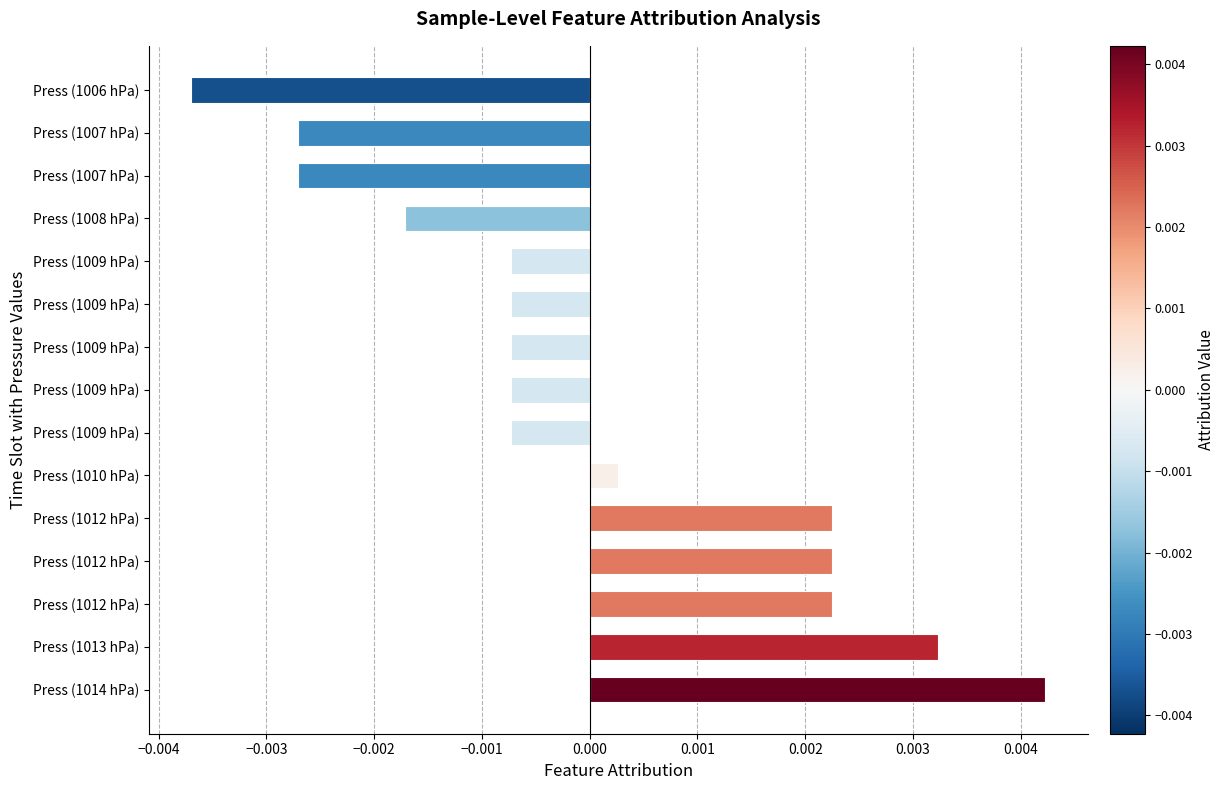

How many bars are there in total?

15